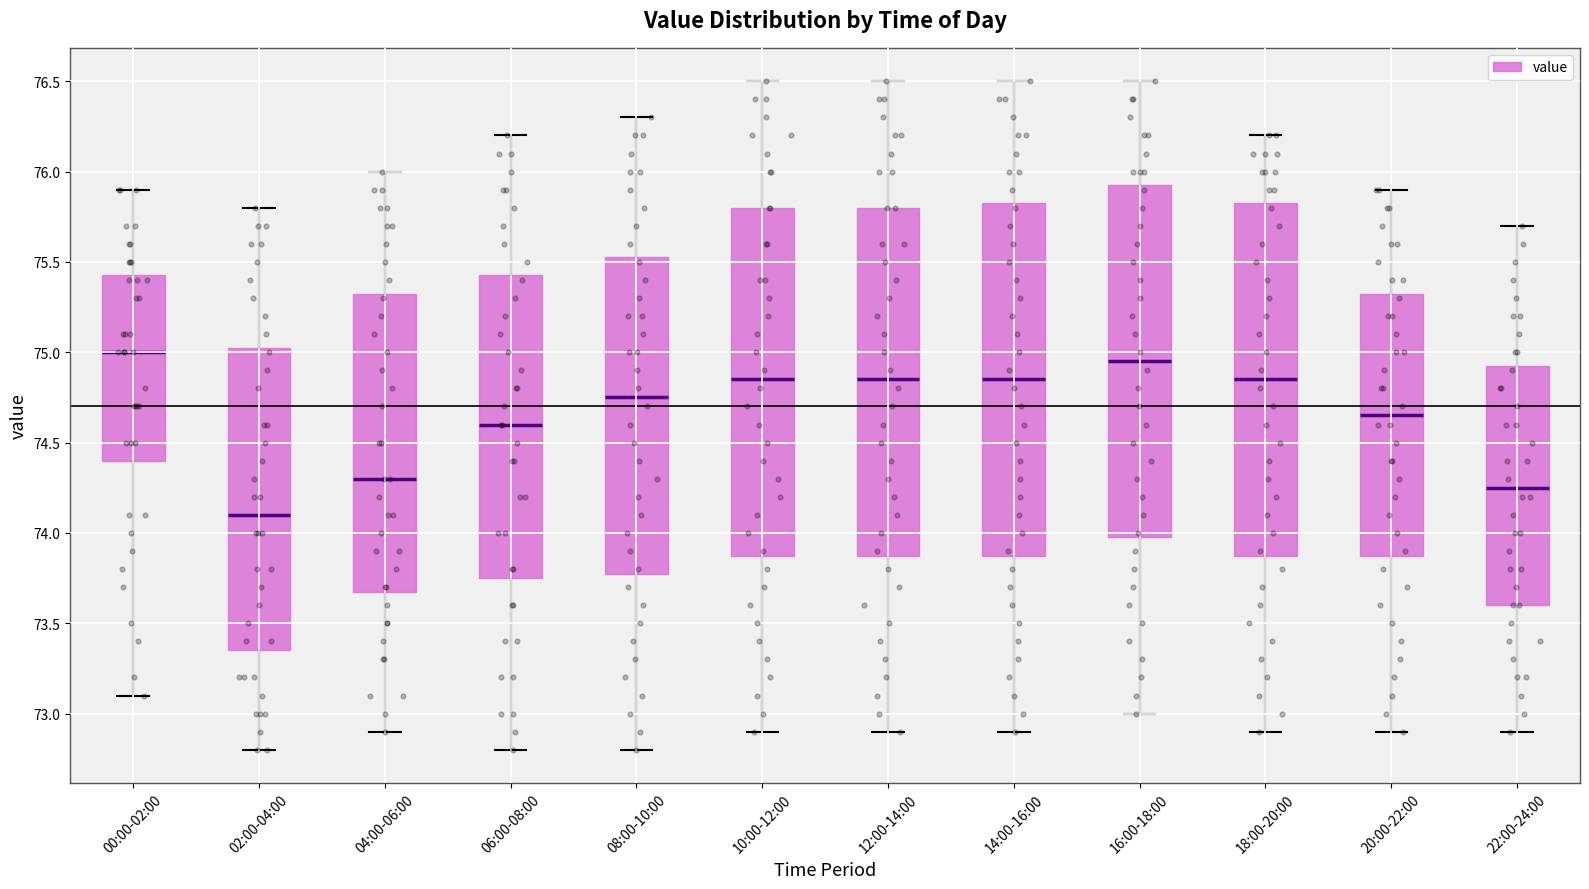

Where does the lower whisker of the box for 06:00-08:00 end on the y-axis? The values are not printed on the chart, so give them approximately, as read against the axis.

72.80